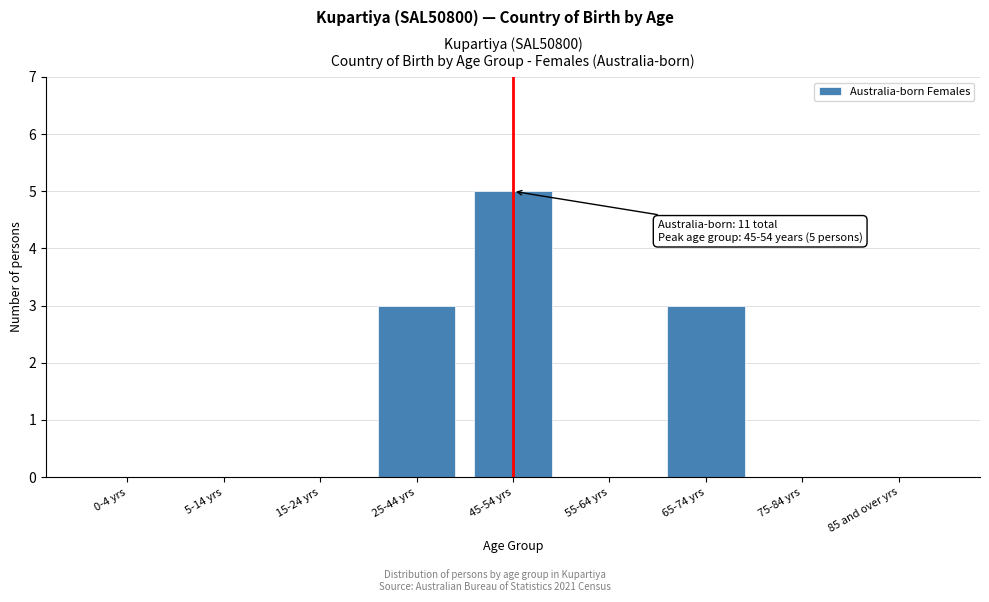

Reading left to right, what are all the values shown in this chart?

0-4 yrs=0	5-14 yrs=0	15-24 yrs=0	25-44 yrs=3	45-54 yrs=5	55-64 yrs=0	65-74 yrs=3	75-84 yrs=0	85 and over yrs=0